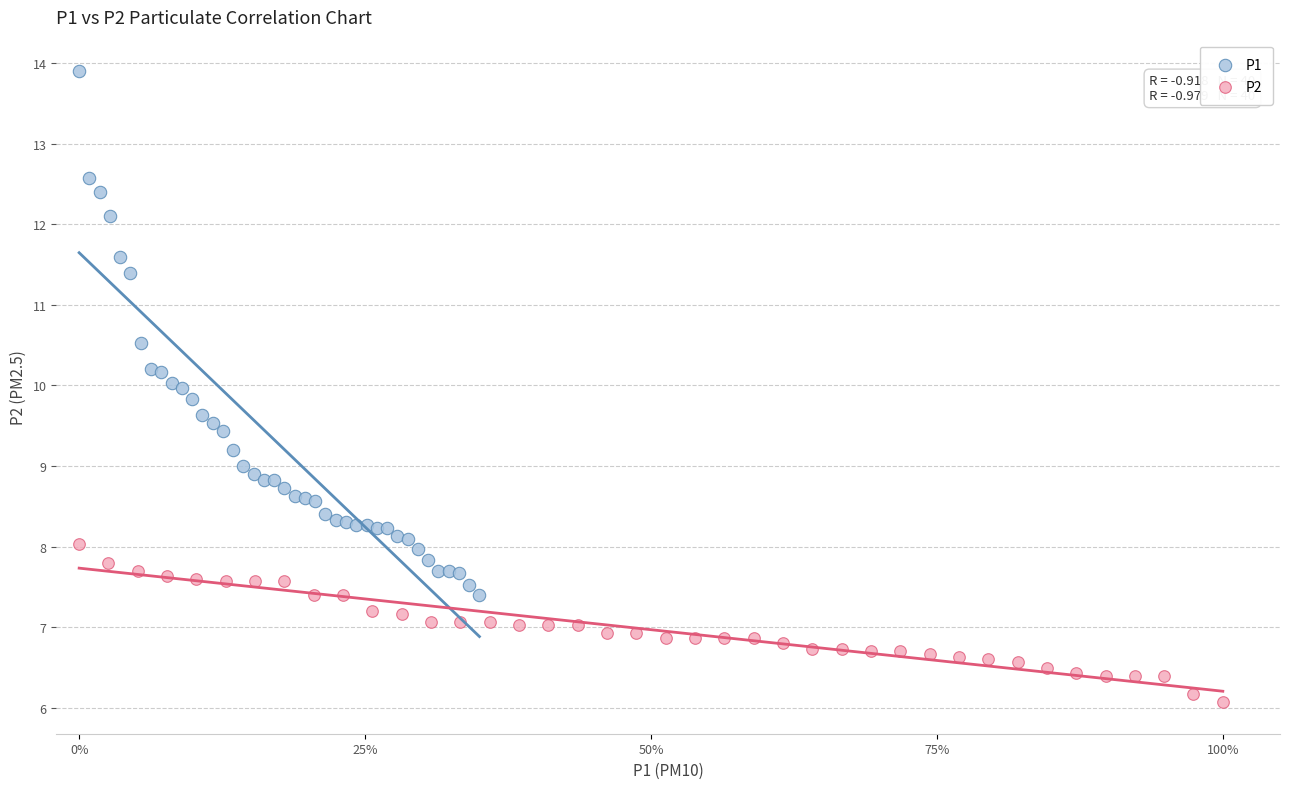

Which series contains the highest Y value?

P1